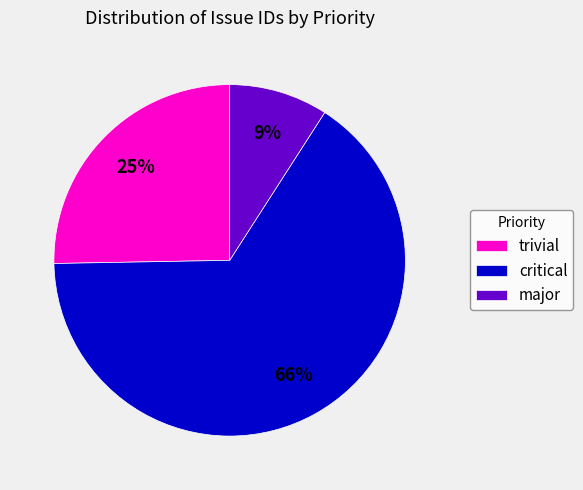

Which category has the smallest portion of the pie?

major